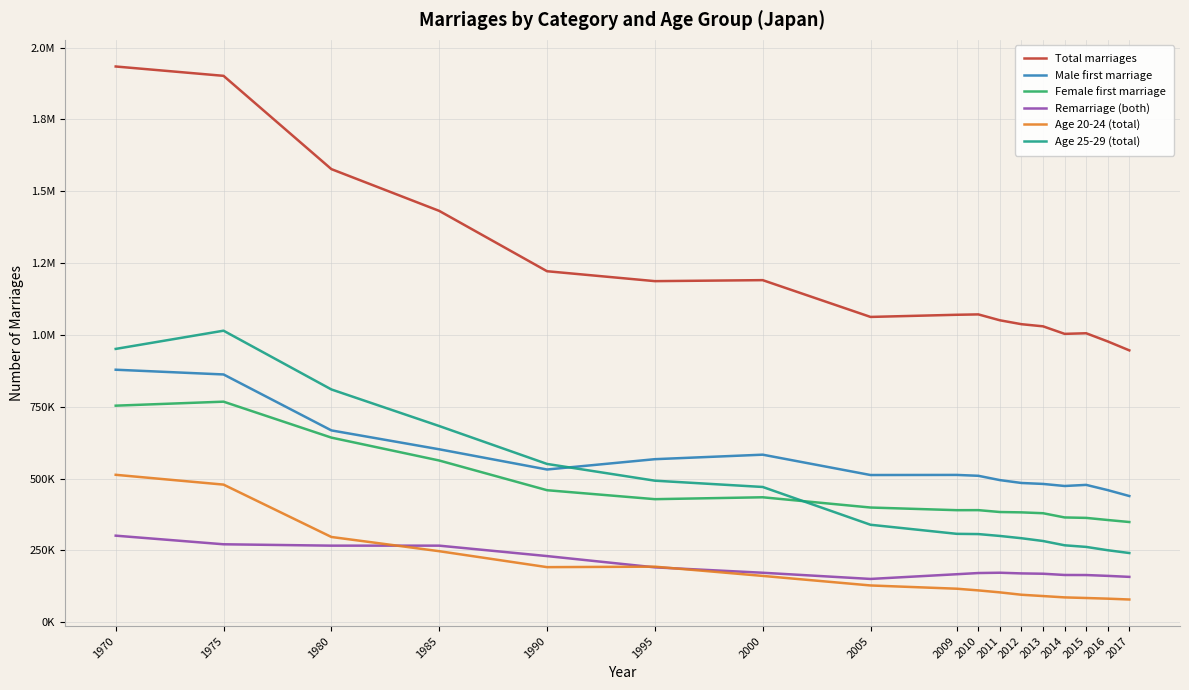

True or false: Remarriage (both) and Female first marriage cross at least once.

False